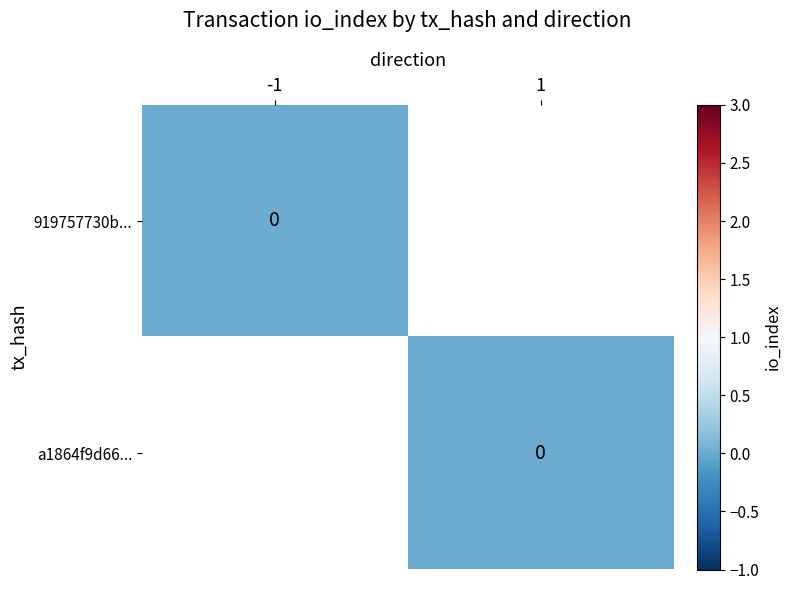

The value of a1864f9d66... at -1 is 3. True or false?

True